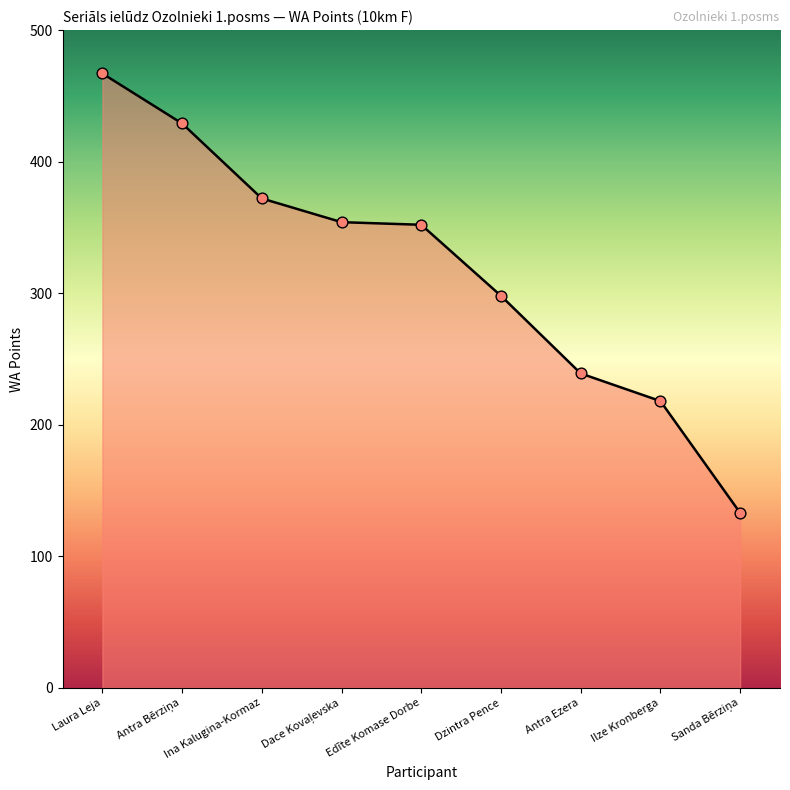

Which has a higher value, Ina Kalugina-Kormaz or Antra Ezera?

Ina Kalugina-Kormaz